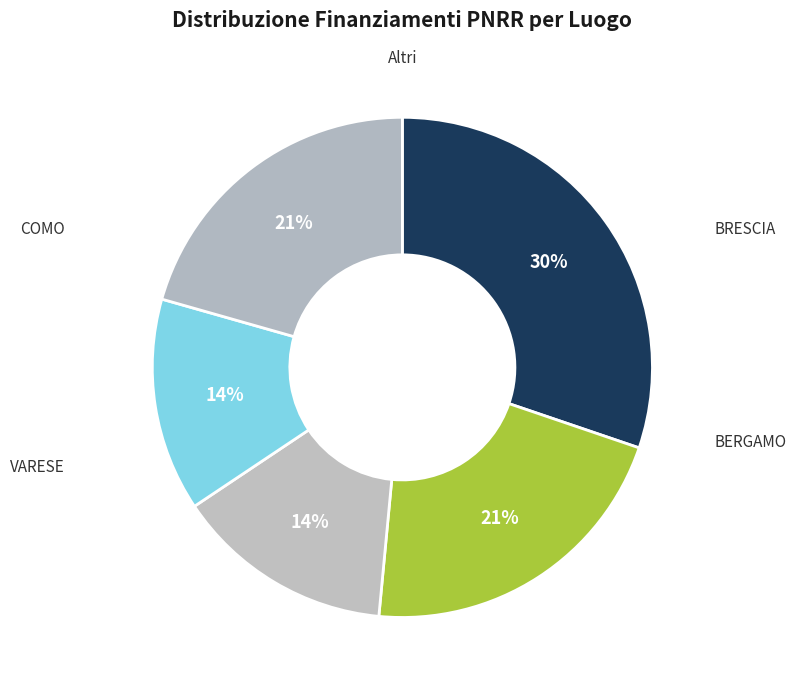

What is the smallest slice in the pie chart?

COMO